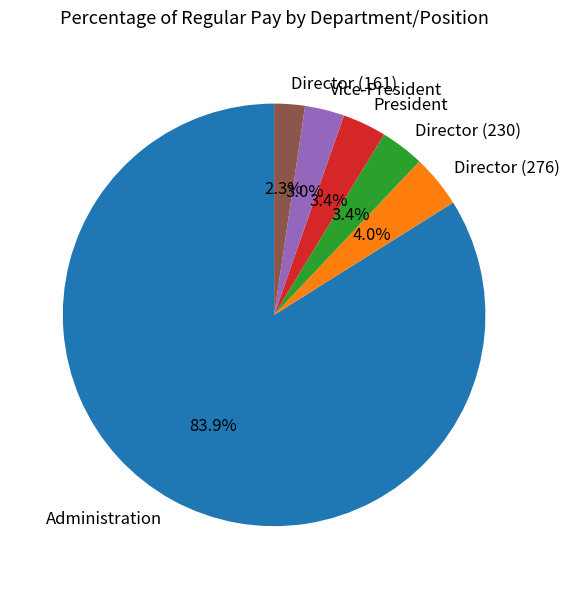

What is the largest slice in the pie chart?

Administration